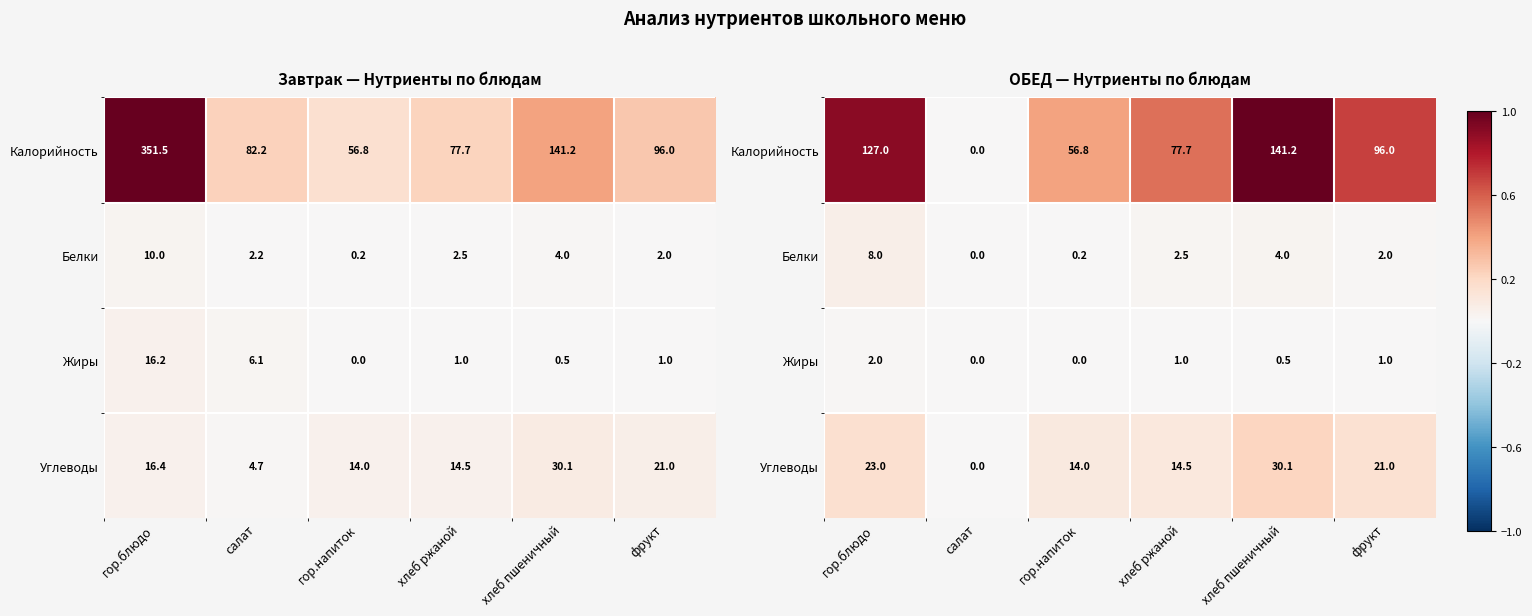

Rank the series by their maximum value, from lowest to highest.

Жиры, Белки, Углеводы, Калорийность